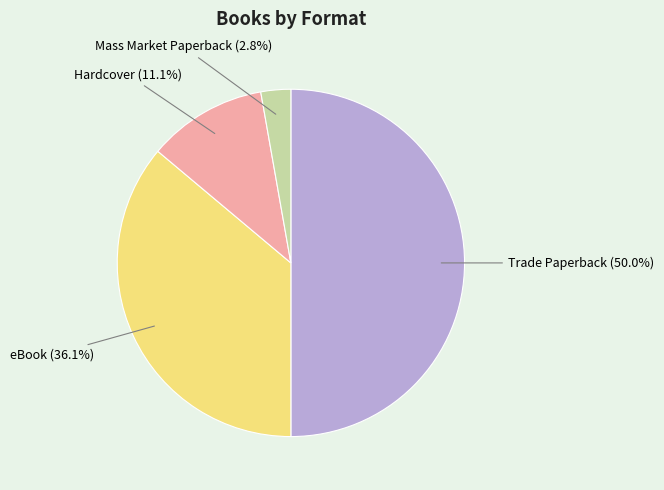

Count the number of slices in the pie.

4